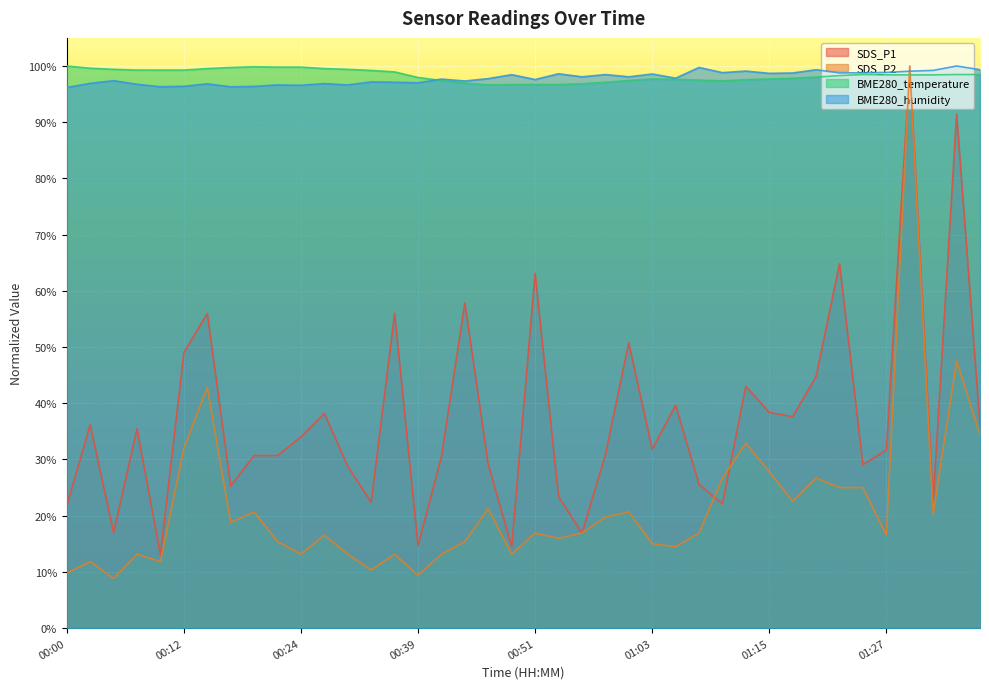

At 00:12, list the series in order from smallest to largest.

SDS_P2, SDS_P1, BME280_humidity, BME280_temperature